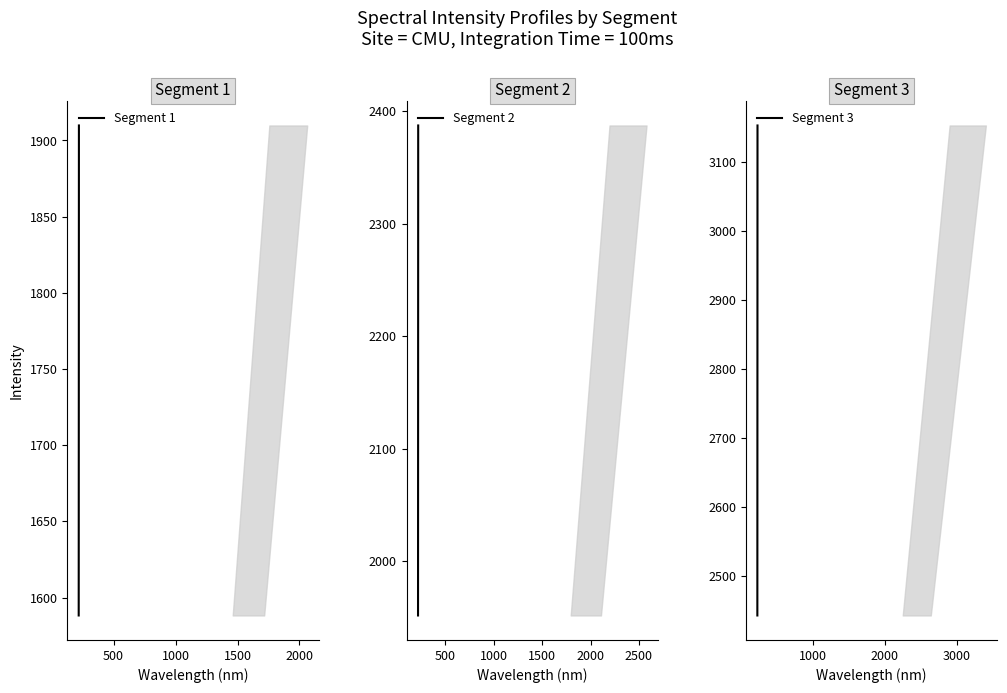

What is the minimum value shown in the chart?

1588.3